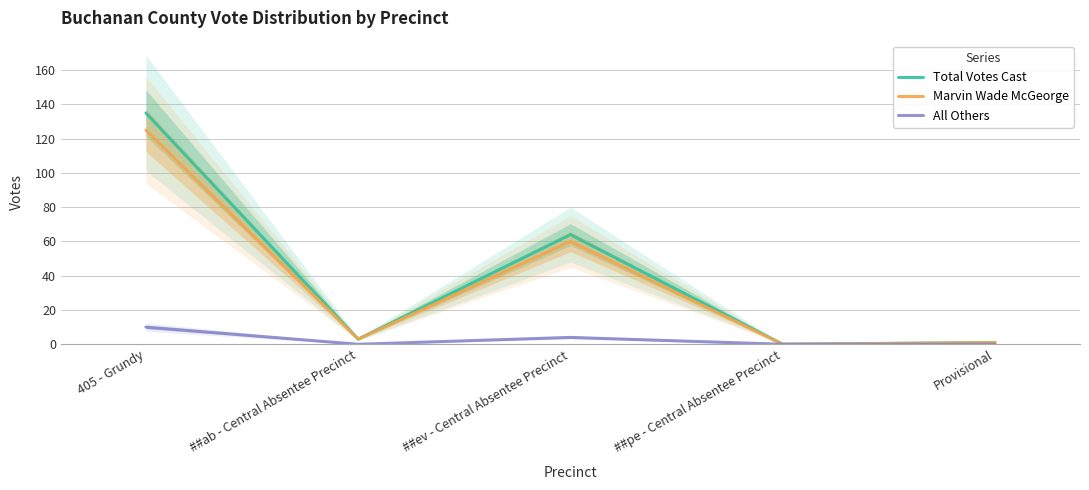

What is the value of the All Others point at the 3rd from the left?

4